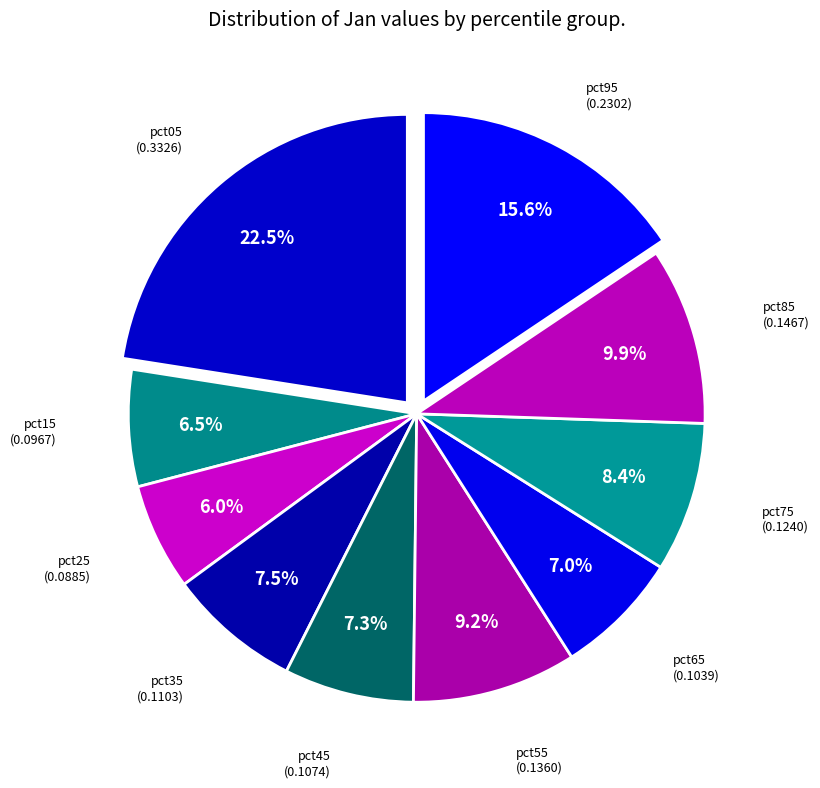

What is the smallest slice in the pie chart?

pct25